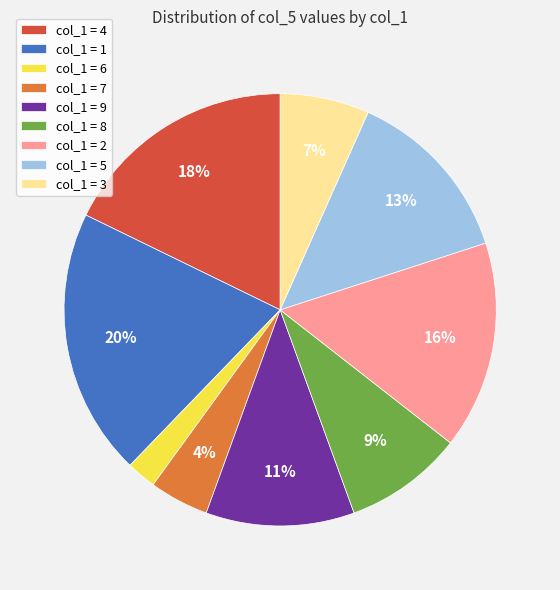

What is the smallest slice in the pie chart?

col_1 = 6